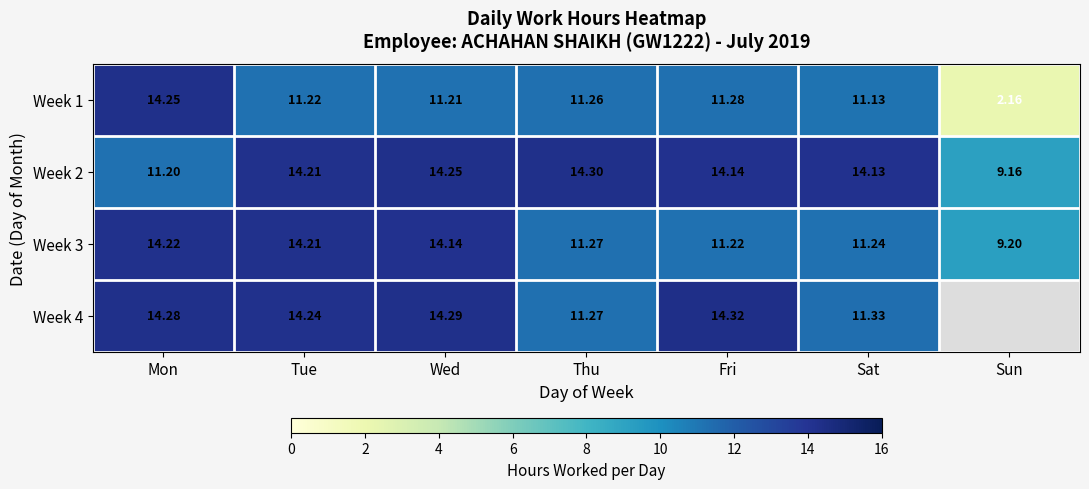

Is the value of Week 4 at Thu greater than the value of Week 2 at Wed?

No